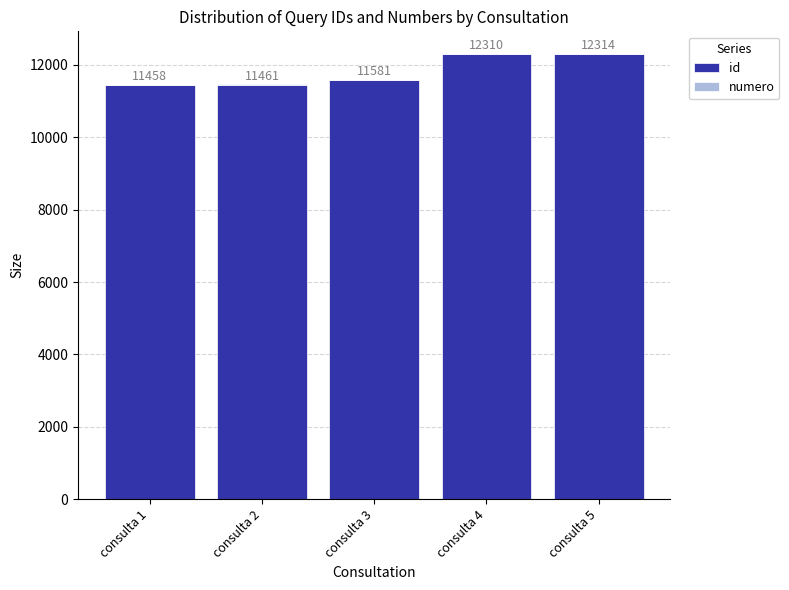

At which category is the sum across all series the highest?

consulta 5